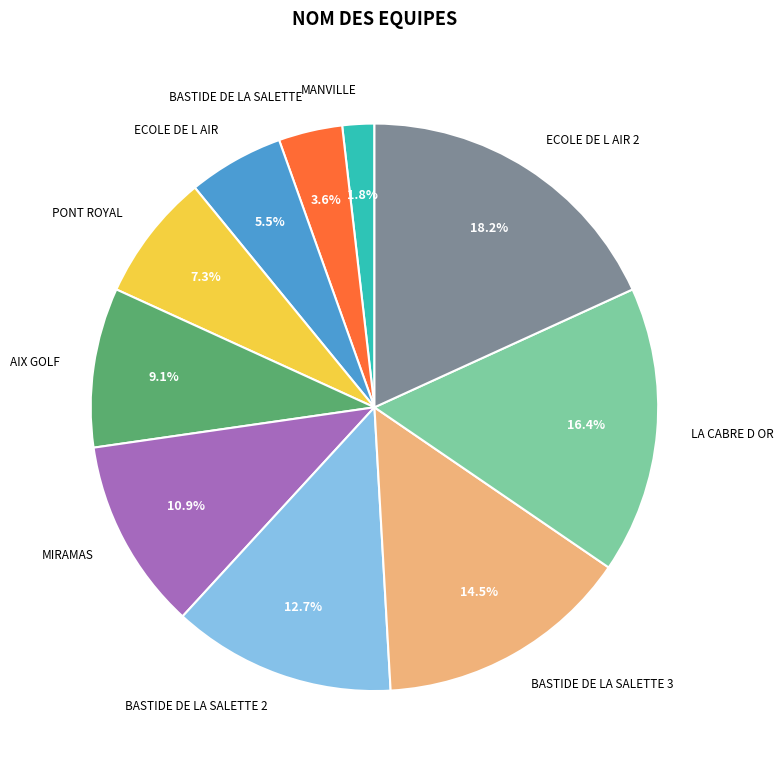

The BASTIDE DE LA SALETTE 3 slice represents 1% of the pie. True or false?

False